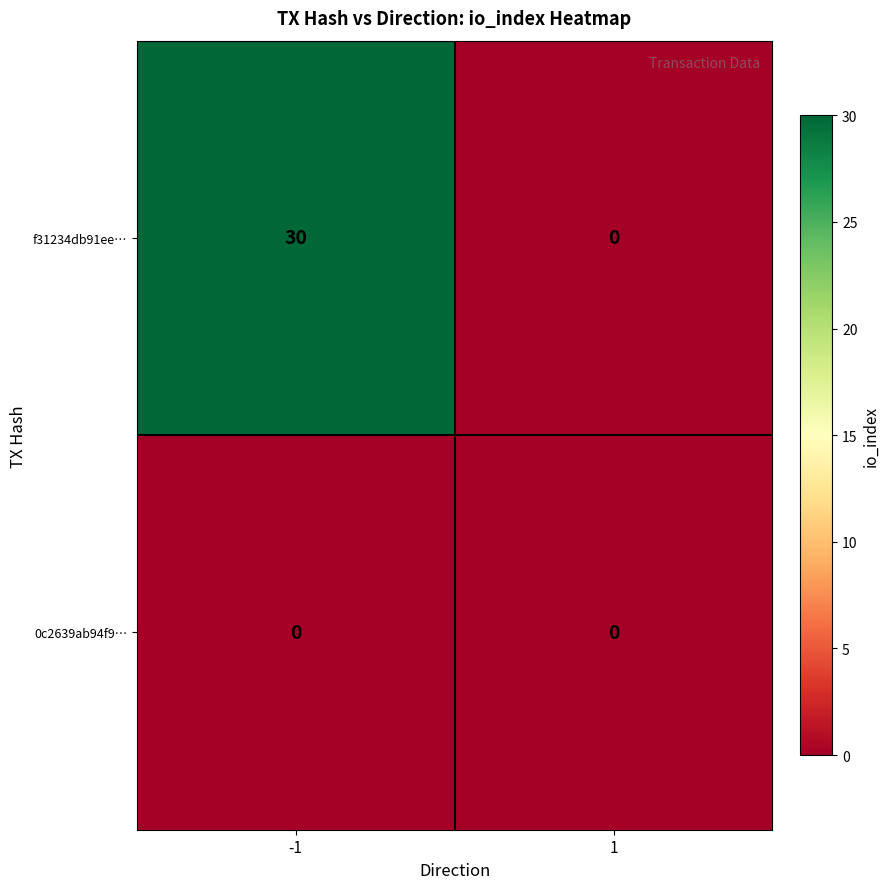

Which series changed the most between -1 and 1?

f31234db91ee…